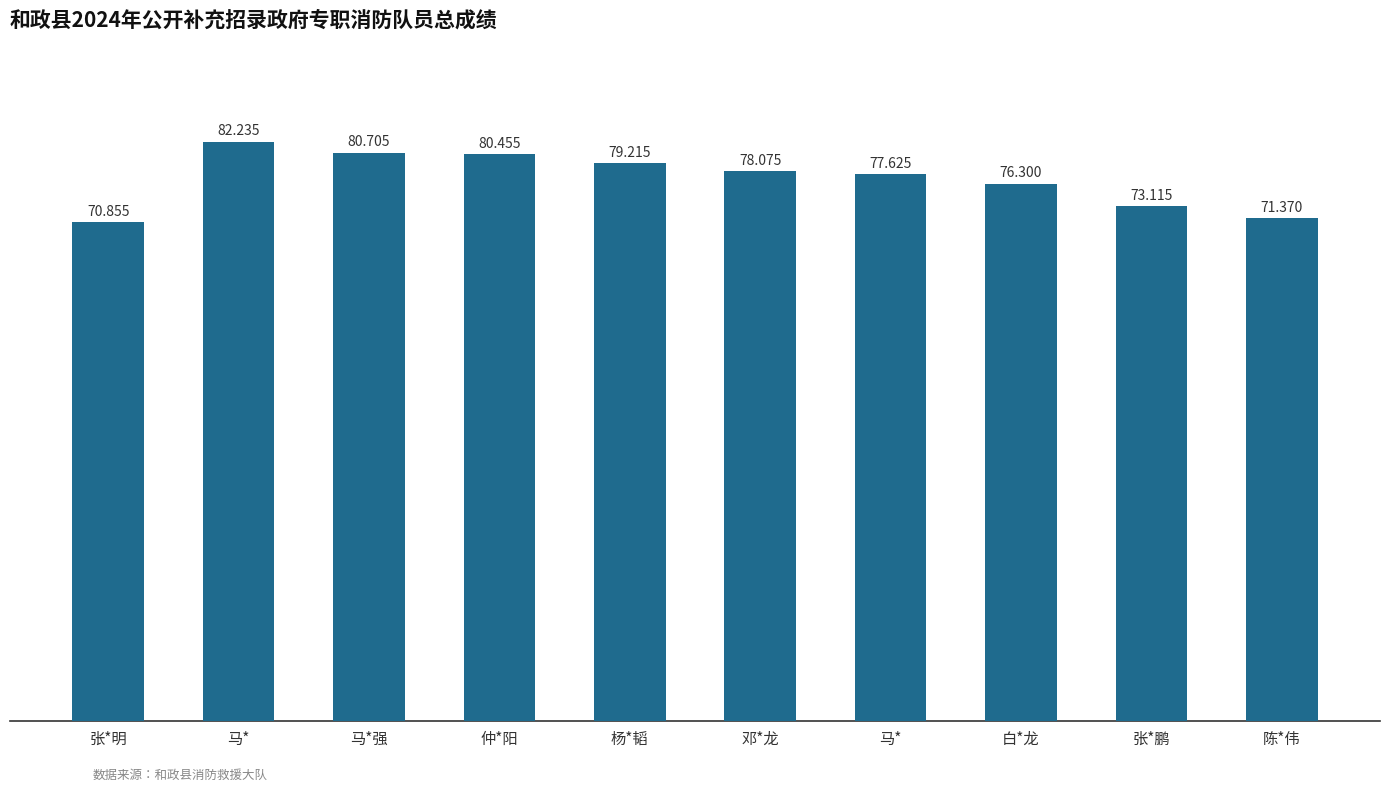

The chart shows a value of 78.1 at 邓*龙. True or false?

True